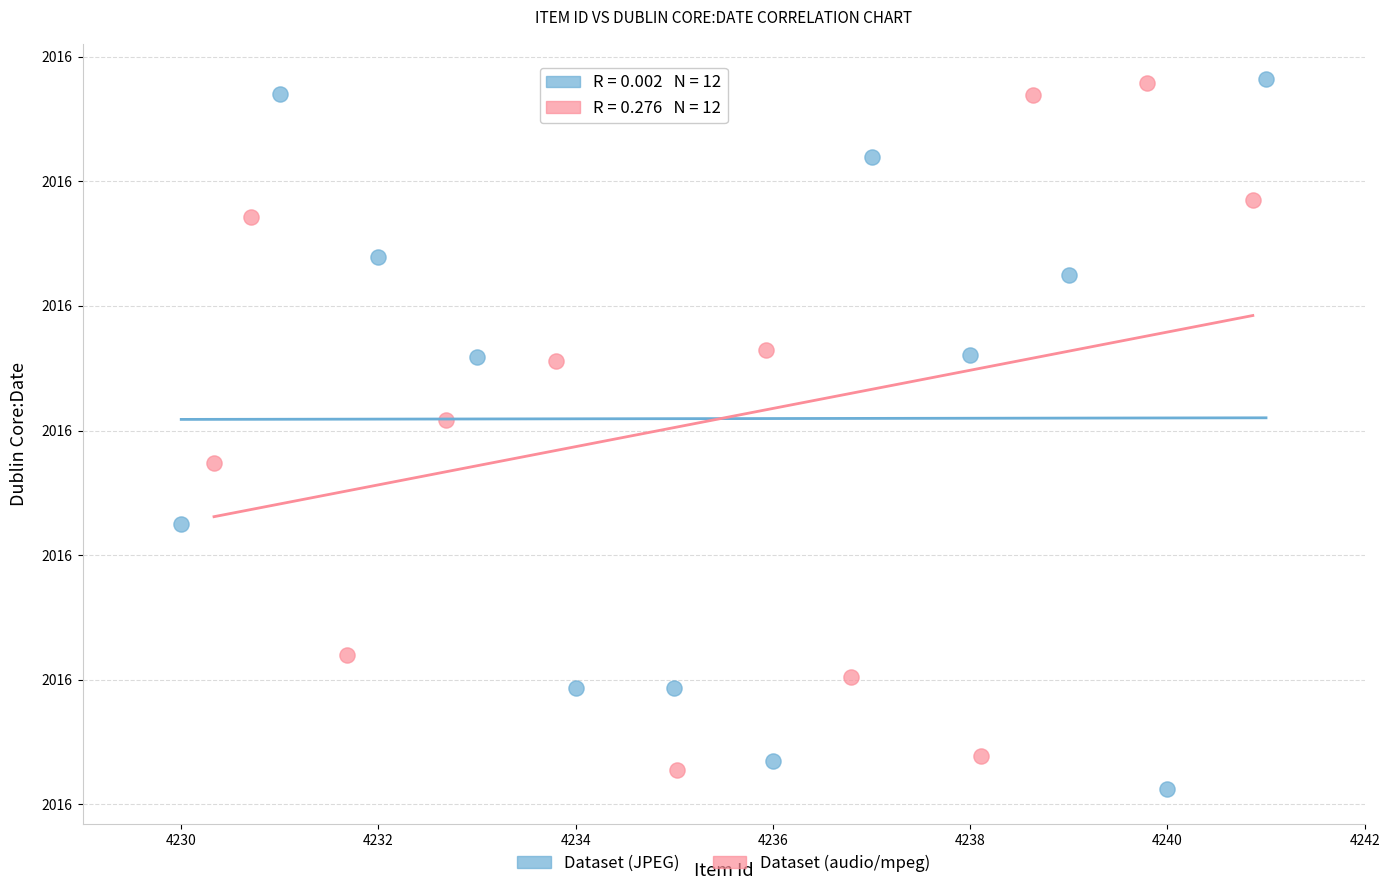

Which series has the largest Y range (max minus min)?

Dataset (JPEG)